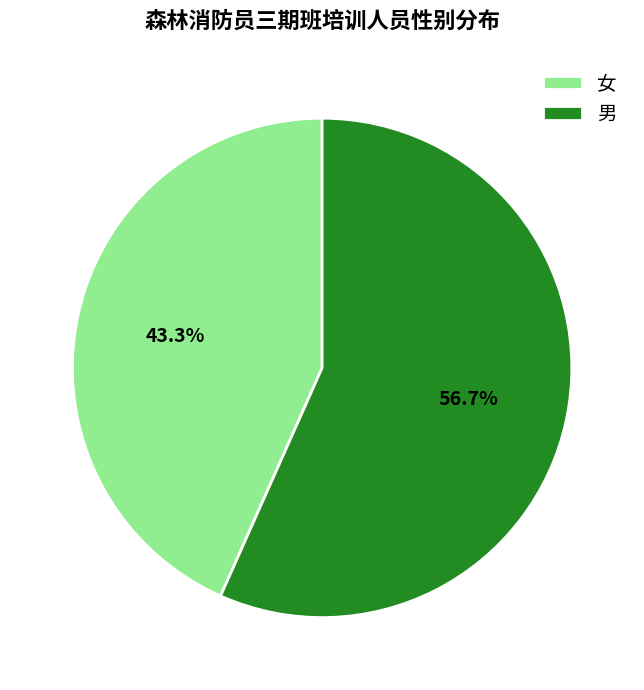

To the nearest percent, what percentage of the pie is 女?

43%